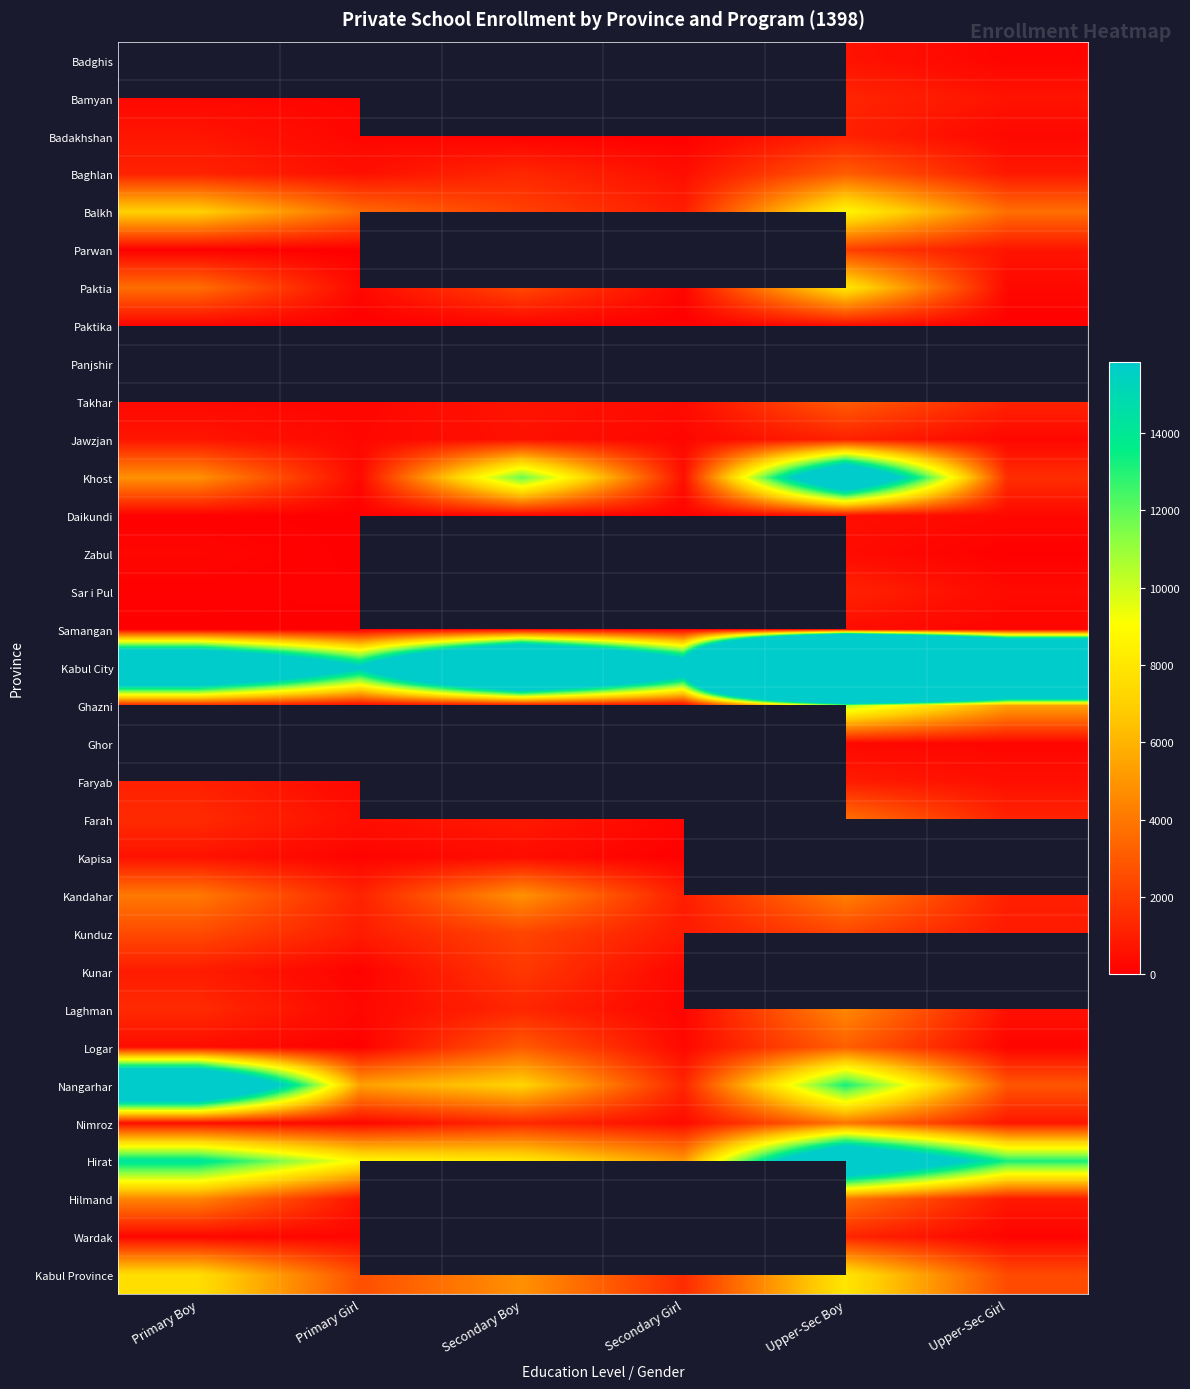

Which label corresponds to the largest value in the chart?

Upper-Sec Boy